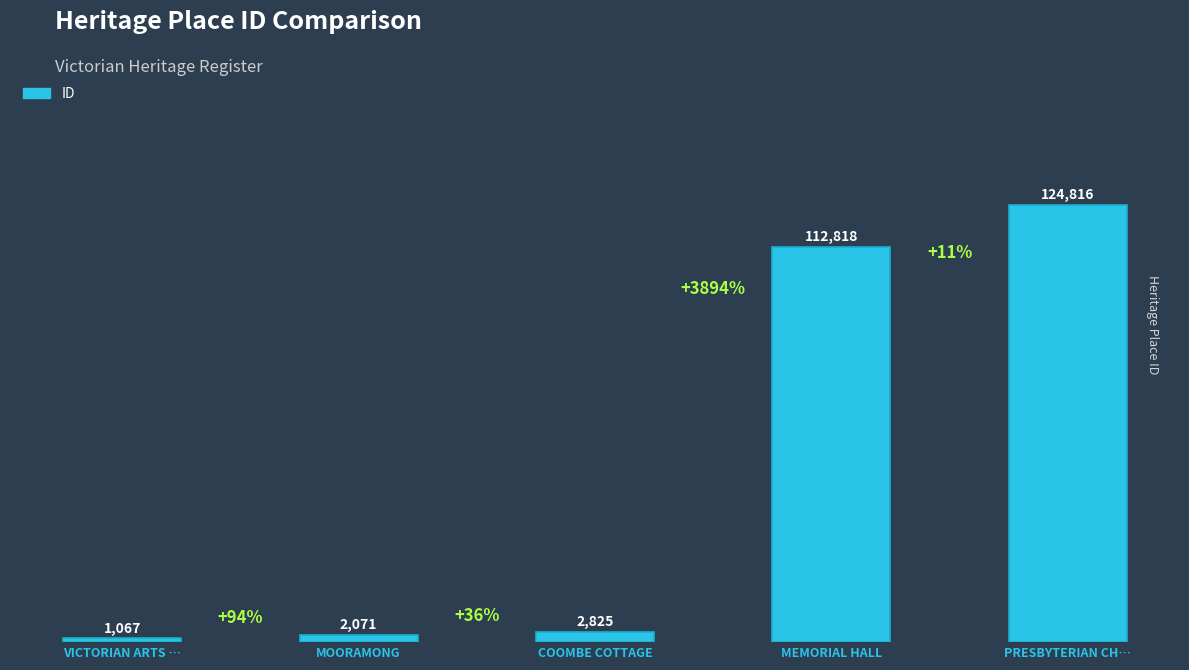

List the labels in order of value, largest first.

PRESBYTERIAN CH…, MEMORIAL HALL, COOMBE COTTAGE, MOORAMONG, VICTORIAN ARTS …